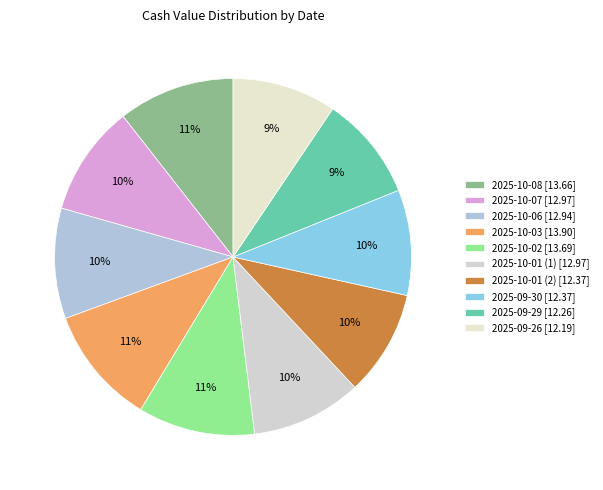

What percentage is the 2025-10-08 slice, to the nearest percent?

11%